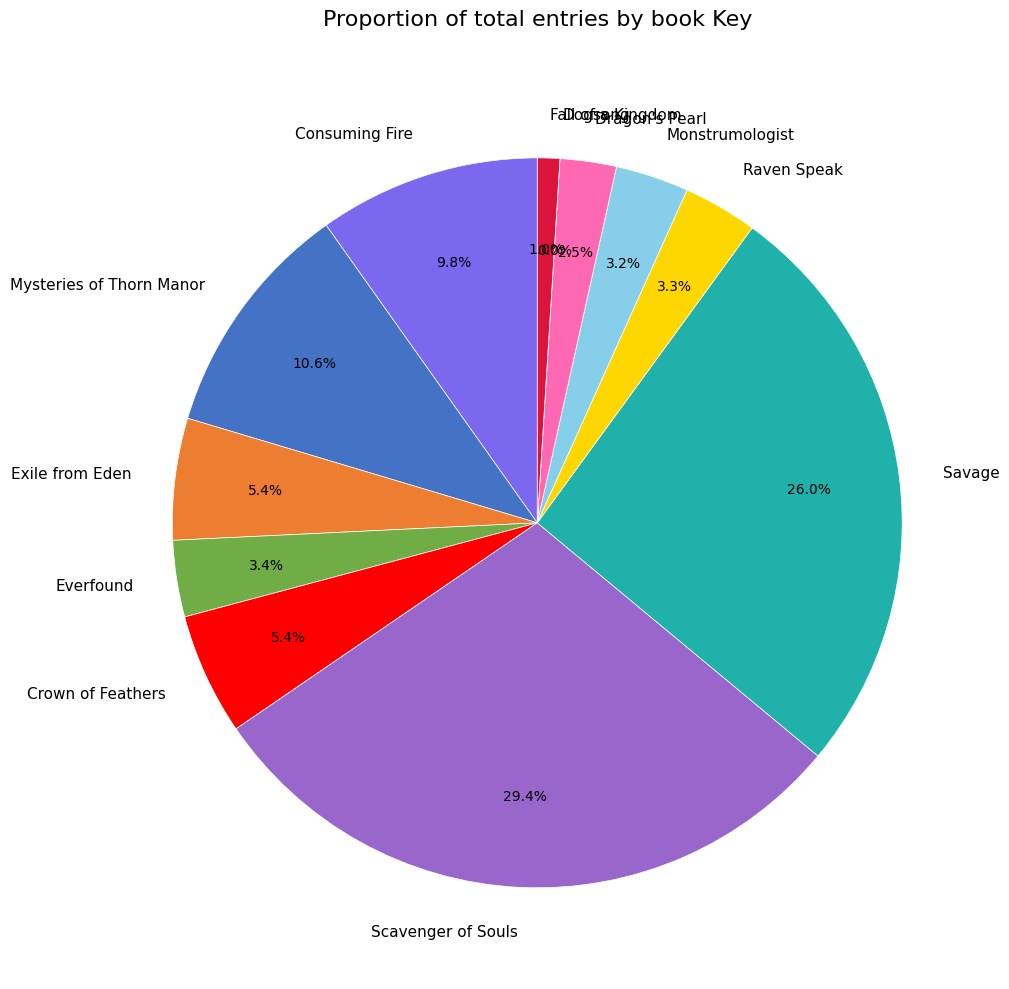

Which slice is the largest?

Scavenger of Souls